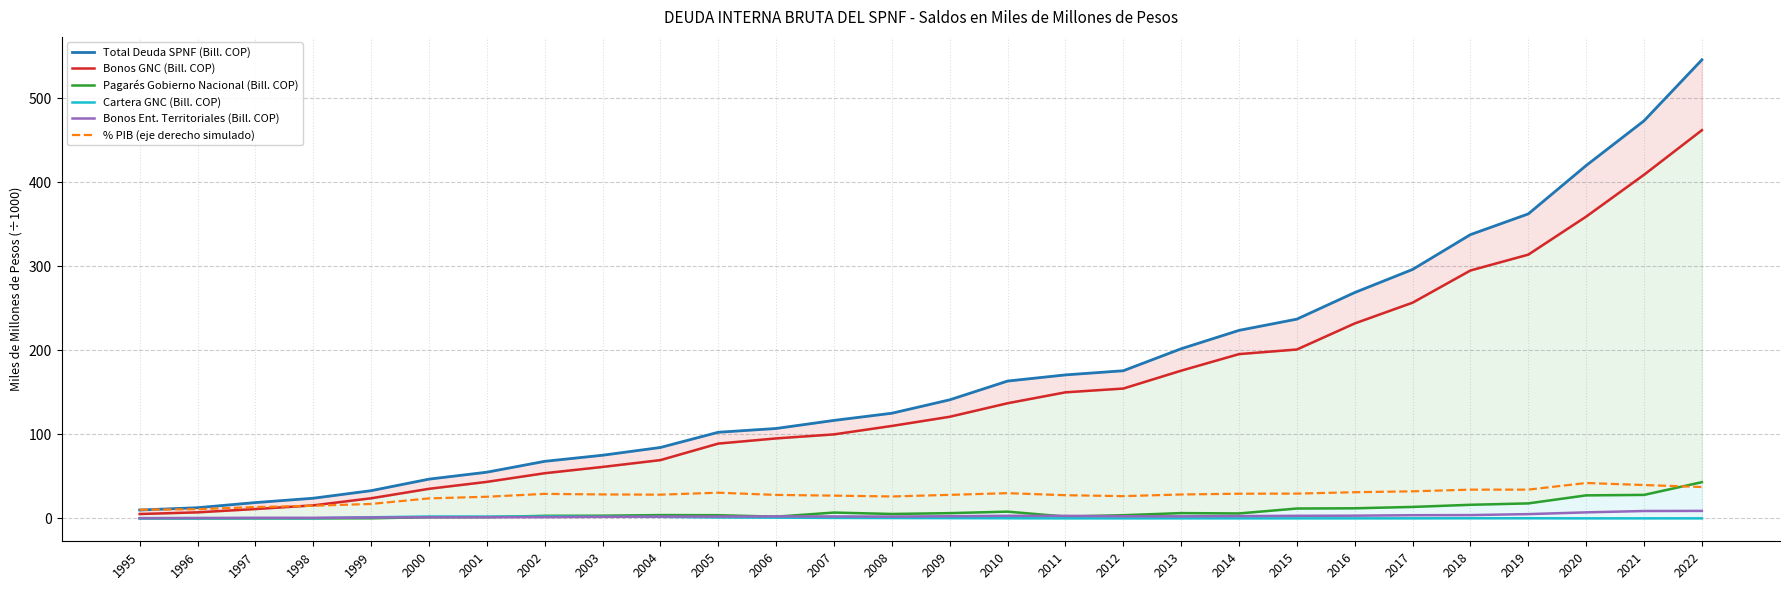

The value of Pagarés Gobierno Nacional (Bill. COP) at 1997 is 0.0. True or false?

True